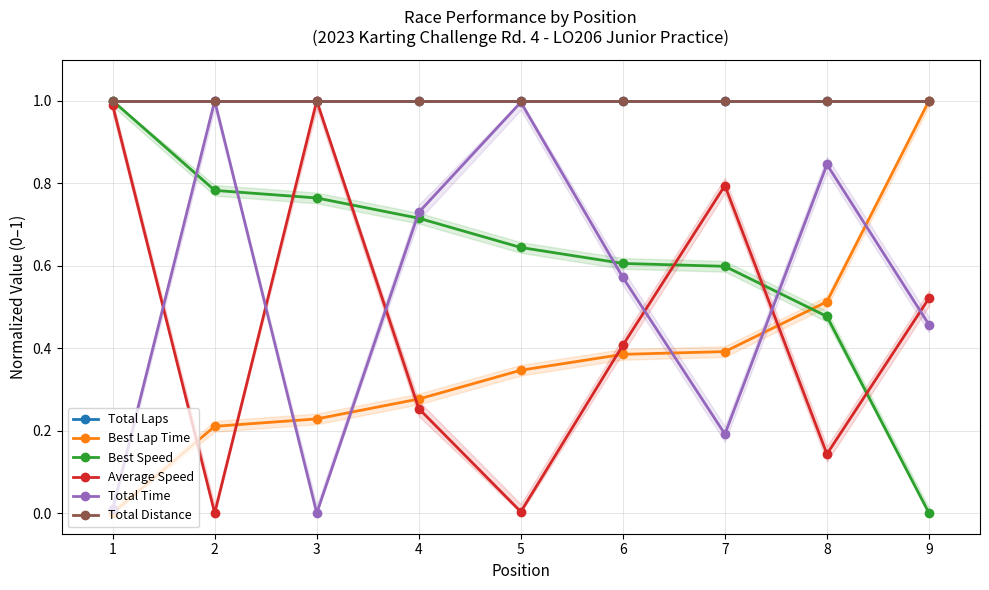

What is the approximate value of Best Lap Time at 2?

0.2